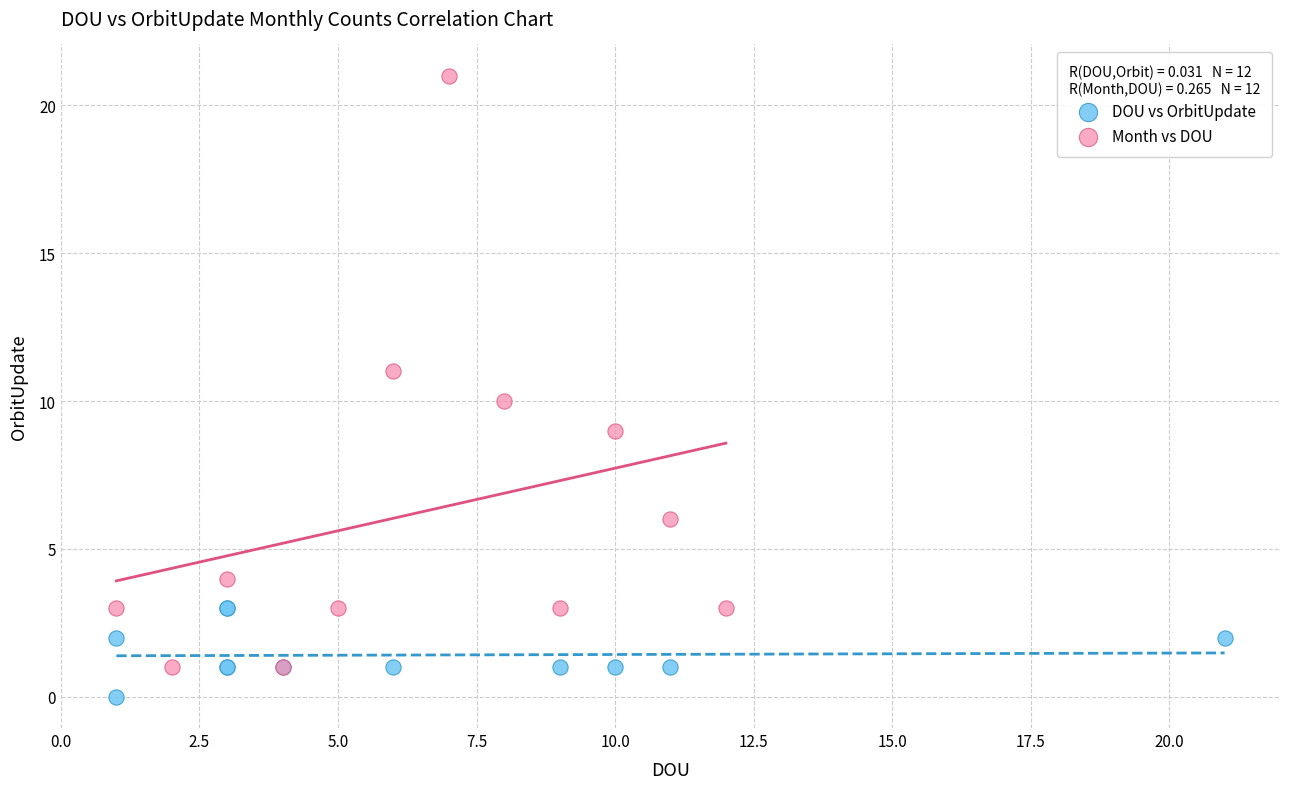

Which series reaches the maximum Y coordinate?

Month vs DOU